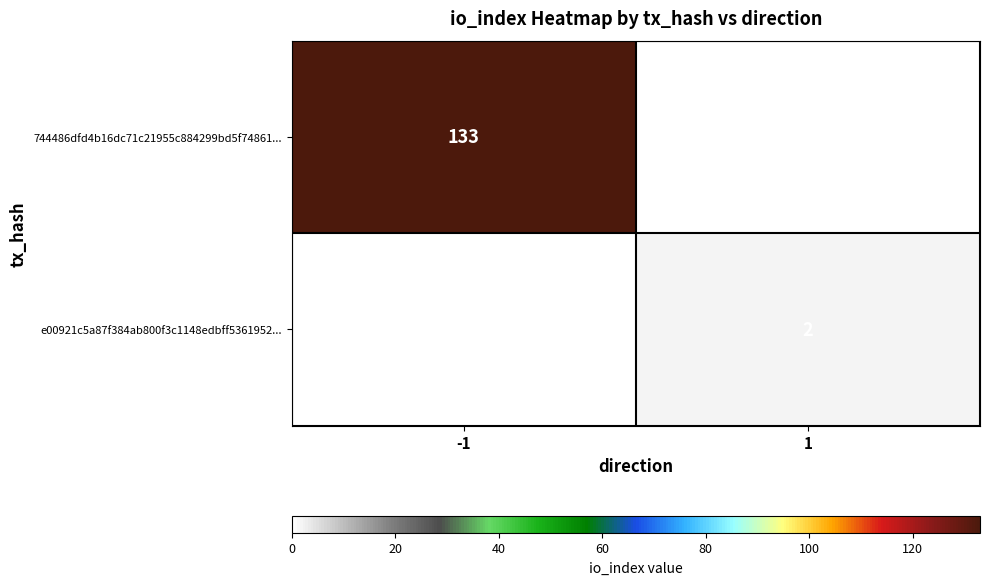

Is the value of e00921c5a87f384ab800f3c1148edbff5361952... at 1 greater than the value of 744486dfd4b16dc71c21955c884299bd5f74861... at -1?

No